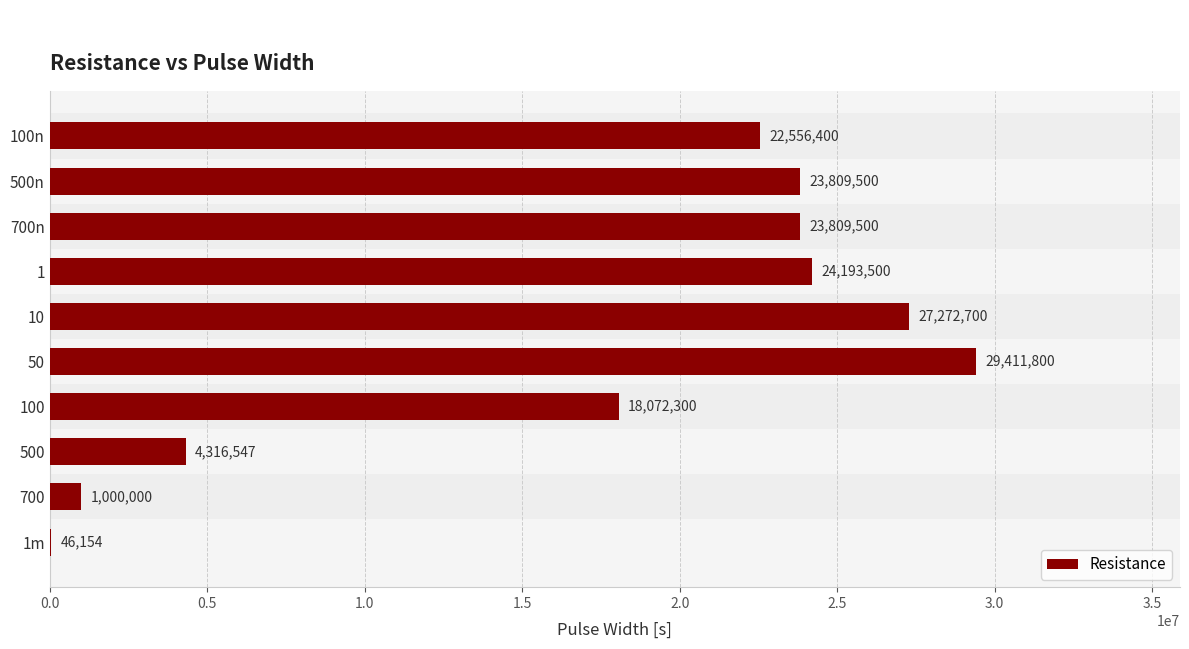

Where is the data nearest to the value 14728976?

100